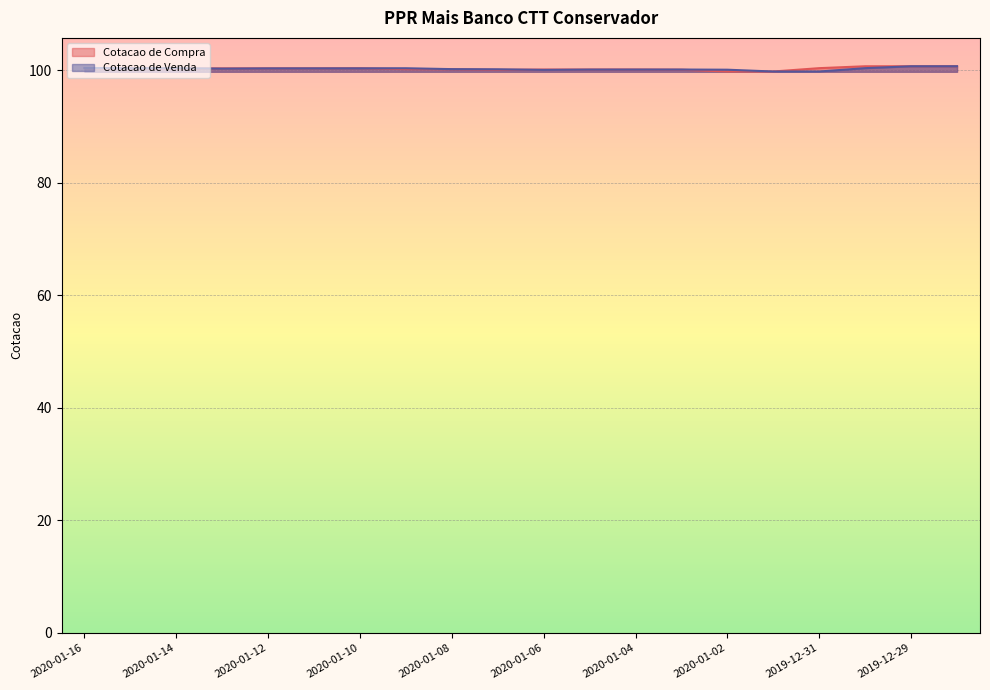

Does the chart display data point markers on the line(s)?

No